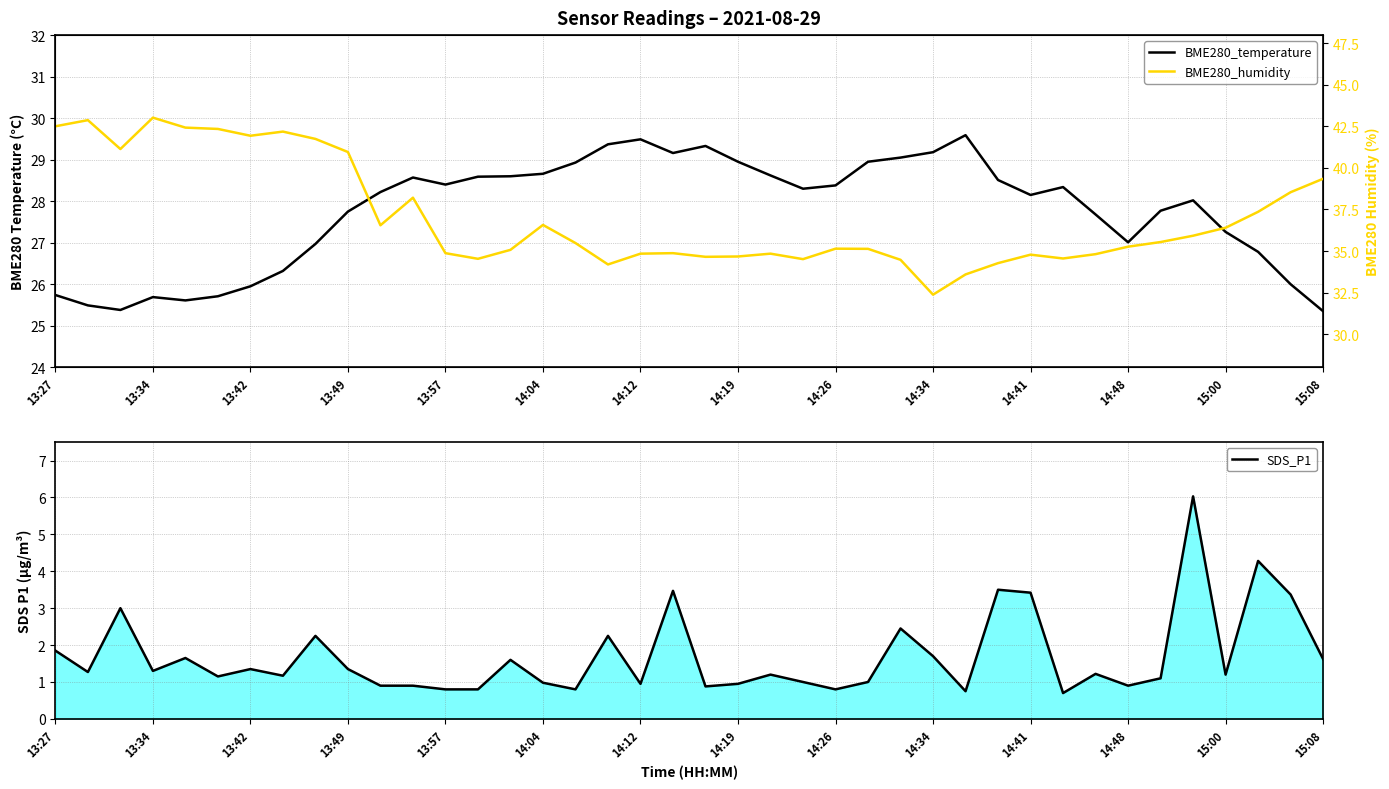

True or false: BME280_humidity and BME280_temperature cross at least once.

False